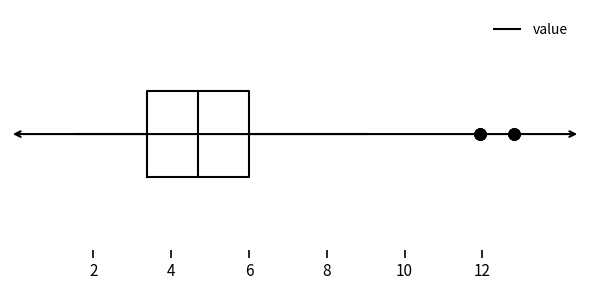

Where is the left edge of the box on the x-axis? The values are not printed on the chart, so give them approximately, as read against the axis.

3.4